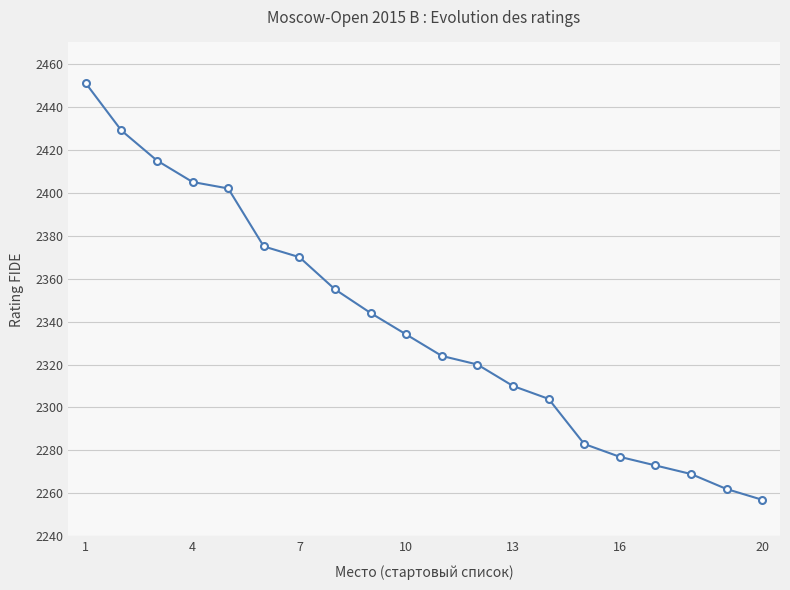

True or false: there are more than 1 points higher than both neighbors.

False